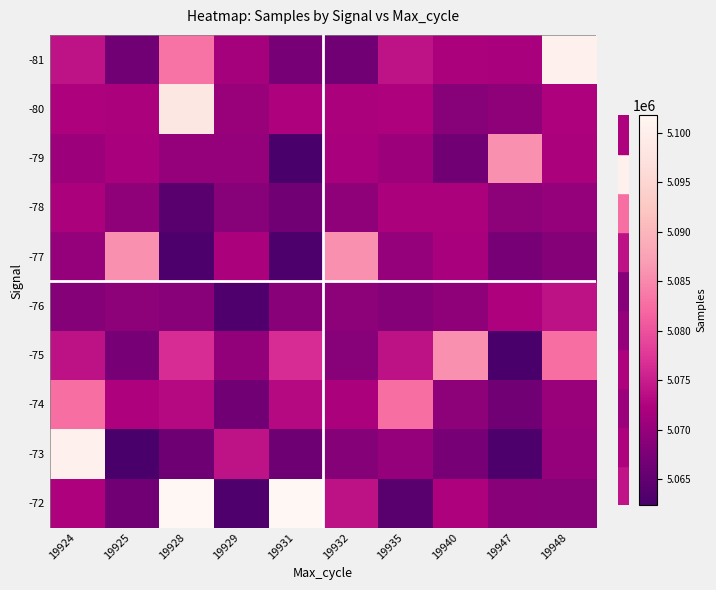

Count the number of data series in this chart.

10